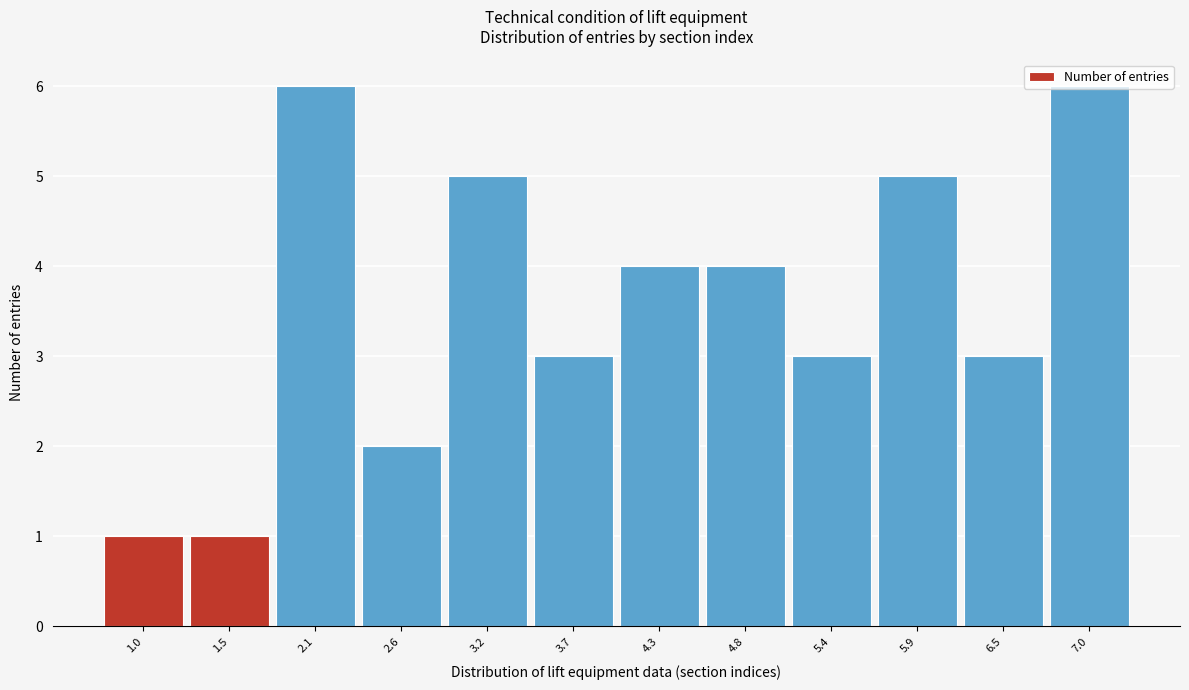

The chart shows a value of 3 at 5.4. True or false?

True